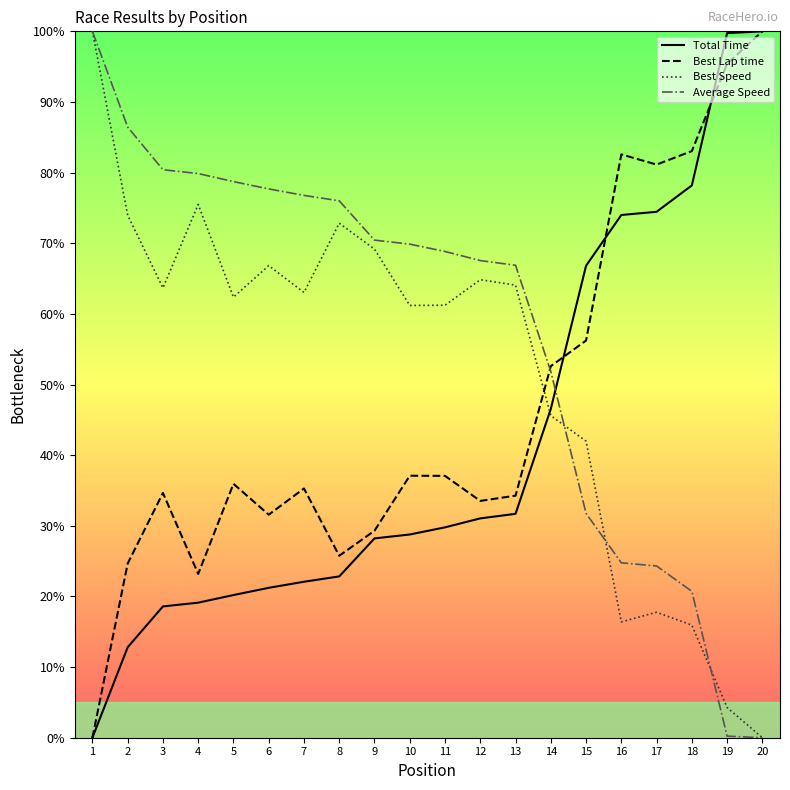

Between which two adjacent categories do Best Lap time and Best Speed first intersect?

13 and 14